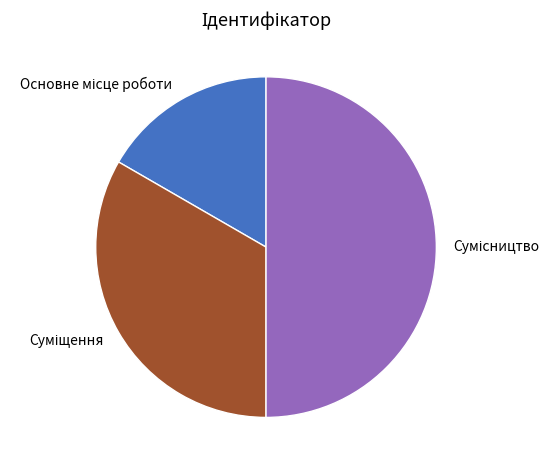

Between Основне місце роботи and Суміщення, which is larger?

Суміщення